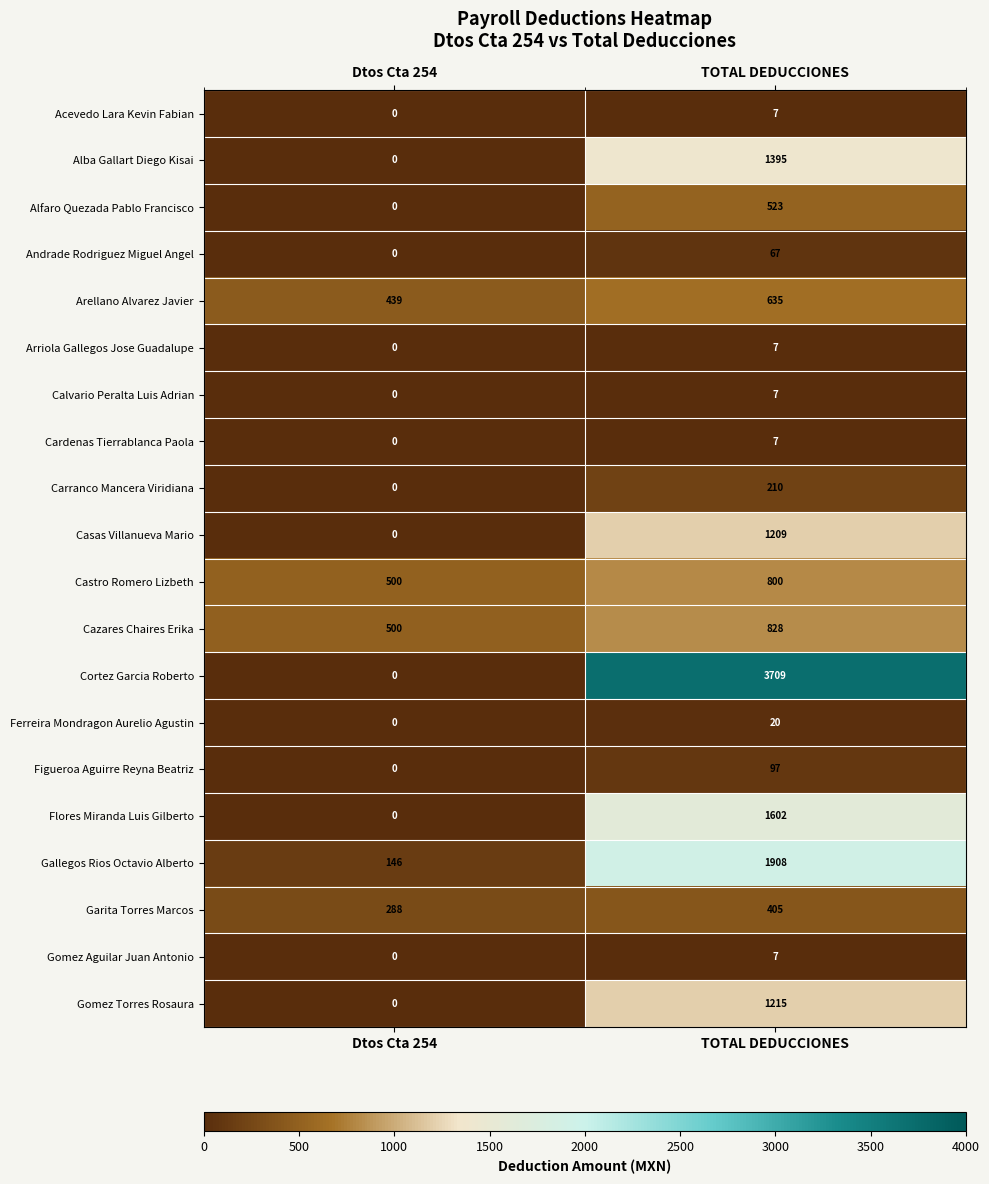

At which label does Andrade Rodriguez Miguel Angel reach its peak?

TOTAL DEDUCCIONES